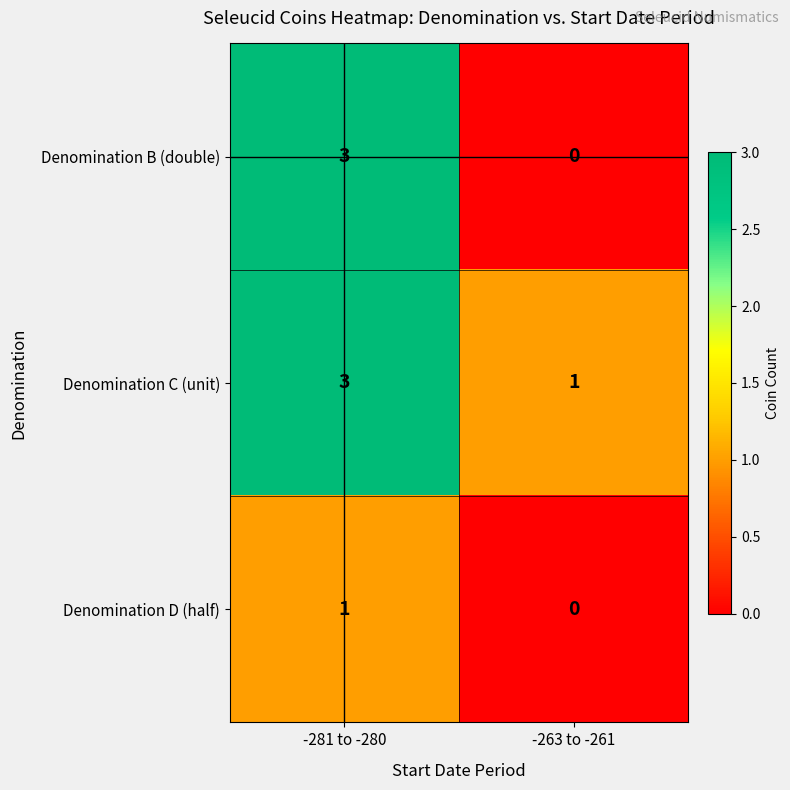

Between -281 to -280 and -263 to -261, which series saw the biggest shift?

Denomination B (double)